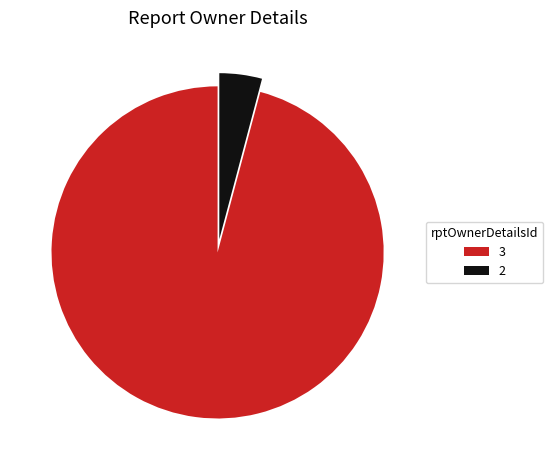

Which slice is the largest?

3